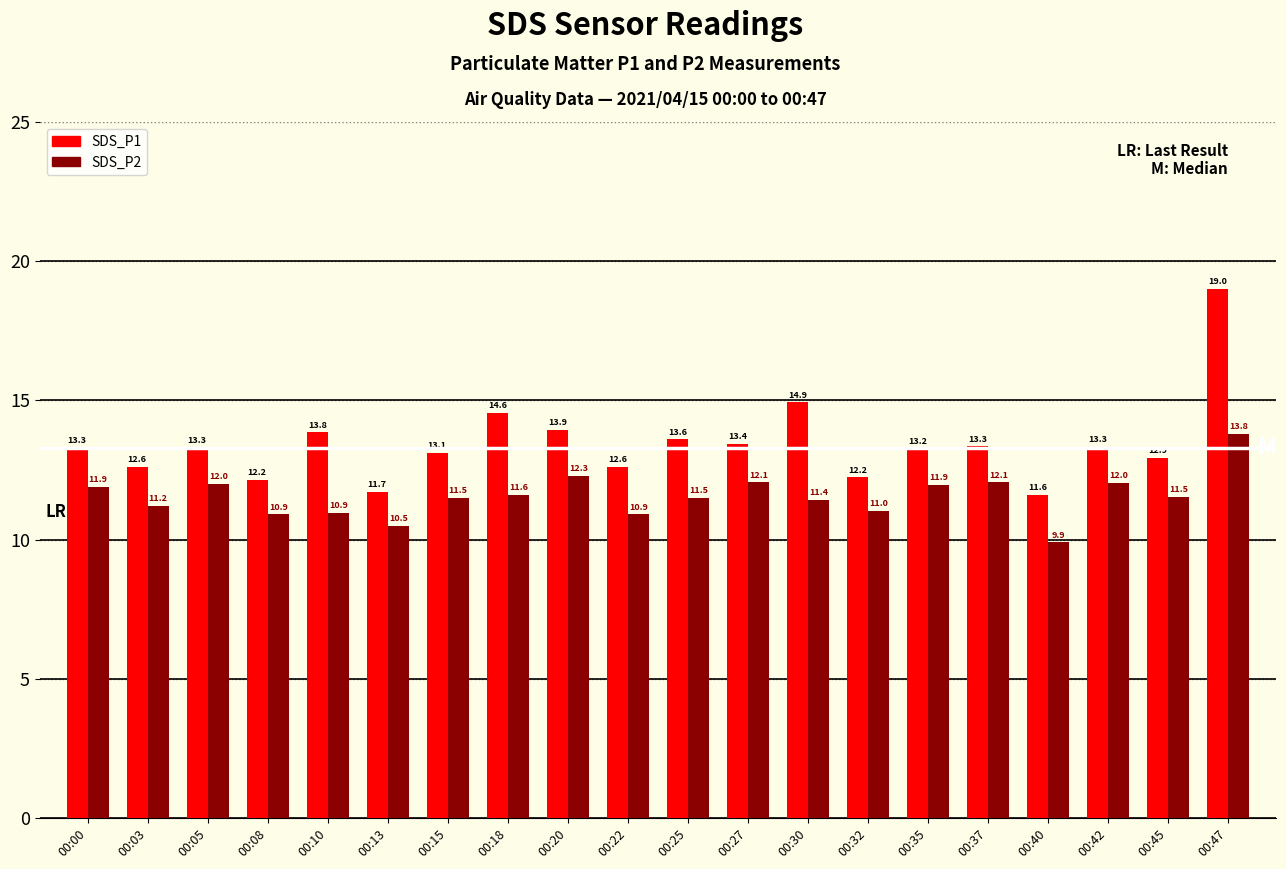

Is it true that SDS_P1 equals 12.2 at 00:08?

True